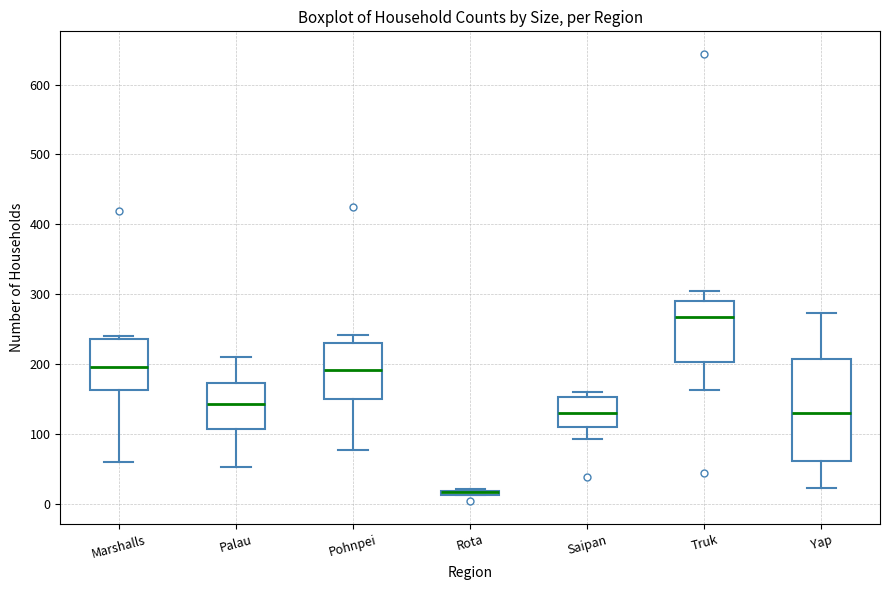

Where does the median line of the box for Truk sit on the y-axis? The values are not printed on the chart, so give them approximately, as read against the axis.

270